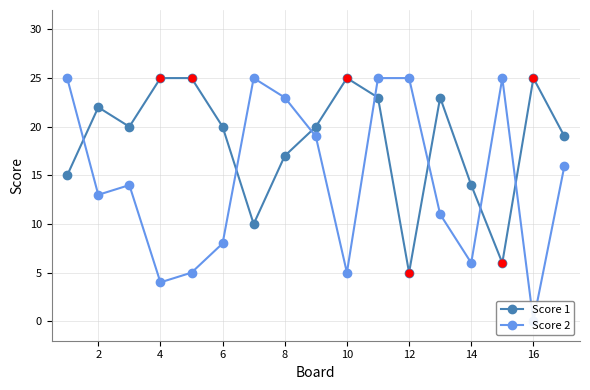

Rank the series by their maximum value, from lowest to highest.

Score 1, Score 2